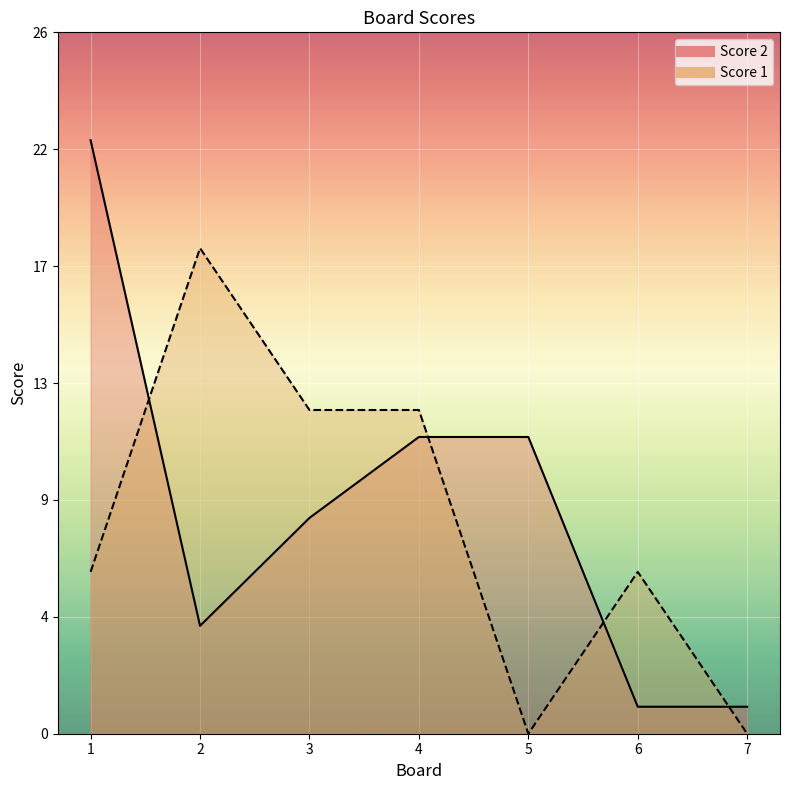

What is the difference between the second highest and second lowest values in the Score 2 series?

10